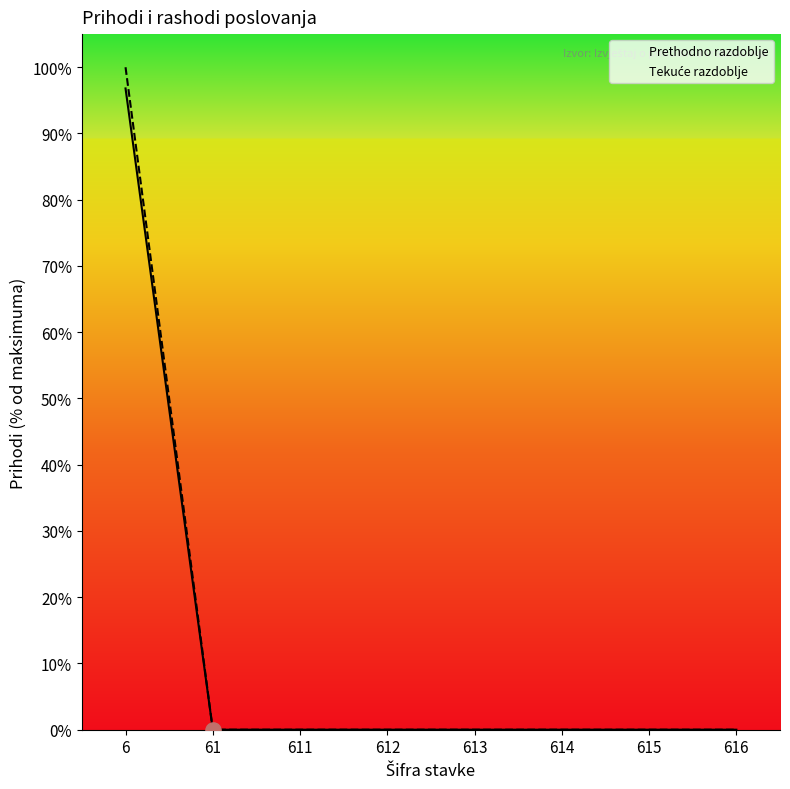

At which category is the sum across all series the highest?

6